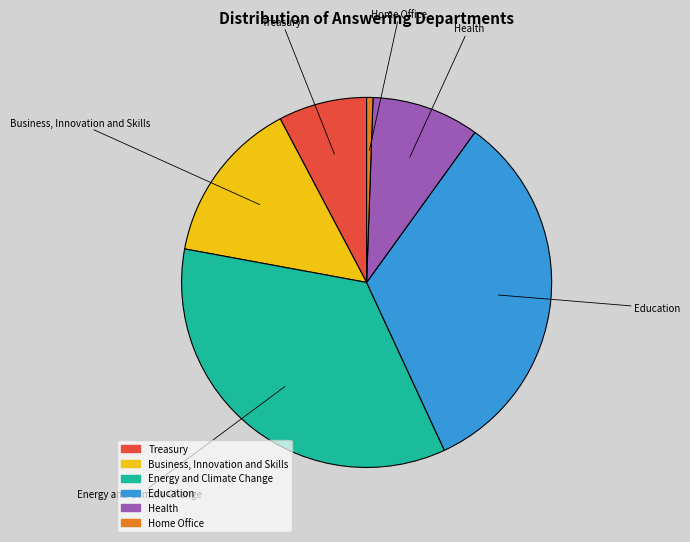

Combined, do Home Office and Energy and Climate Change account for over 50%?

No